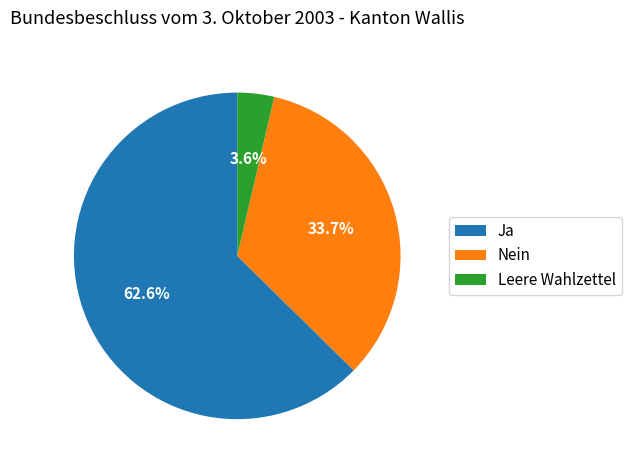

Which slice represents more than half of the pie?

Ja